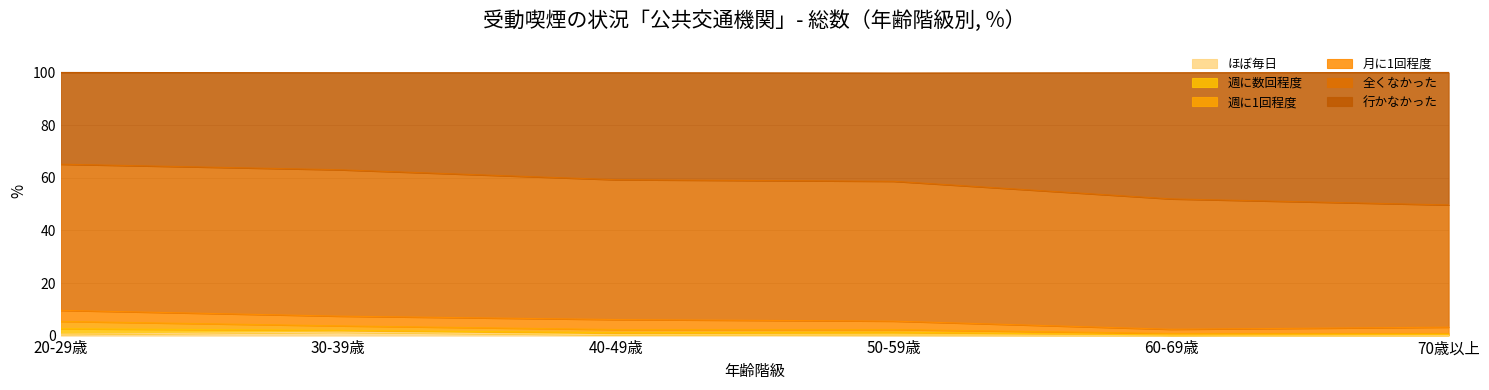

What are all the series names shown in the legend?

ほぼ毎日, 週に数回程度, 週に1回程度, 月に1回程度, 全くなかった, 行かなかった